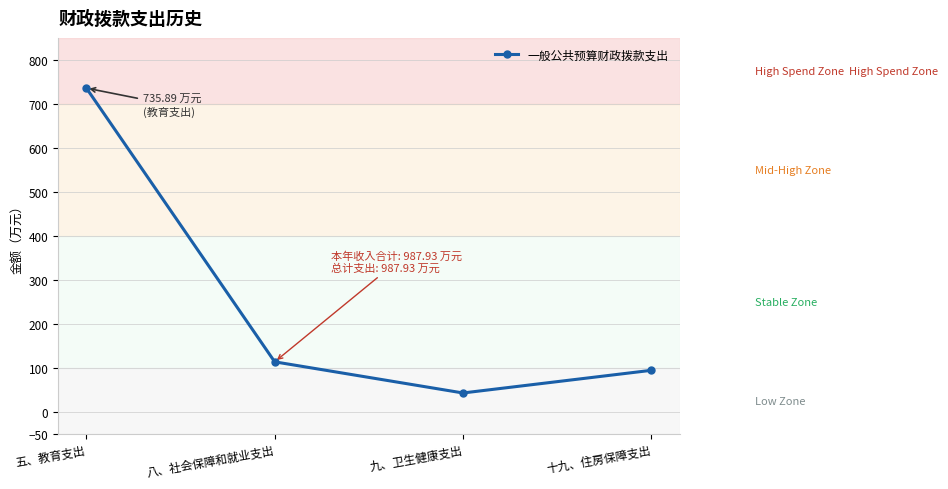

True or false: there are more than 2 points higher than both neighbors.

False